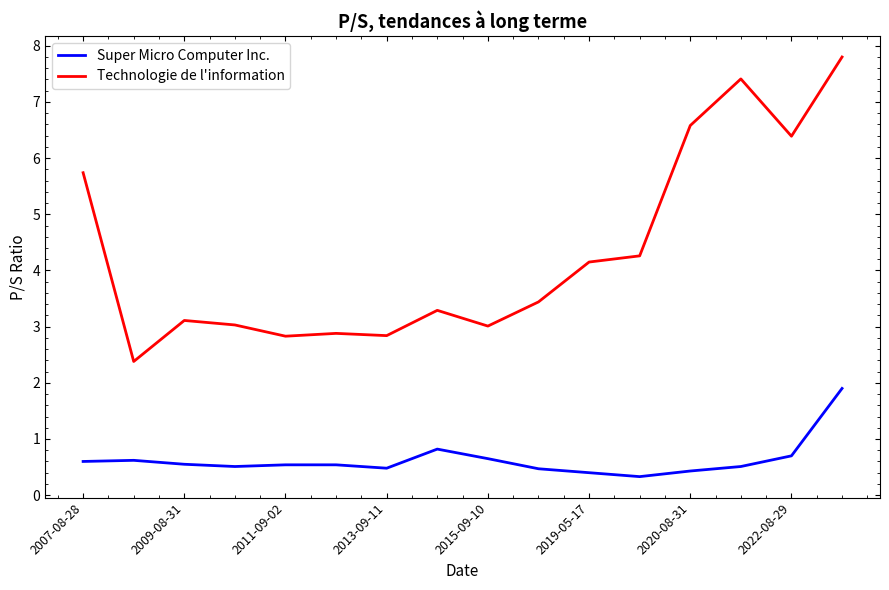

True or false: Super Micro Computer Inc. and Technologie de l'information intersect in this chart.

False